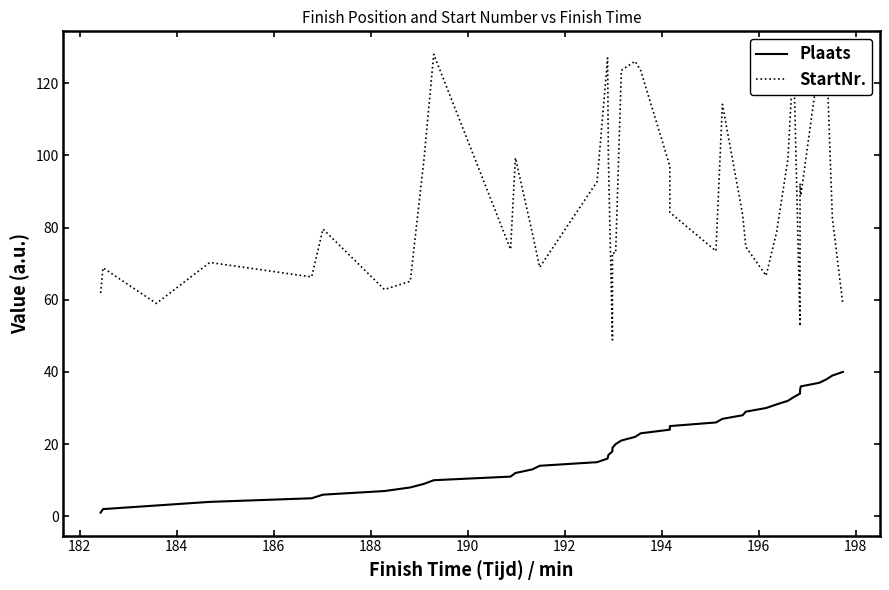

Which series has the largest total across all categories?

StartNr.